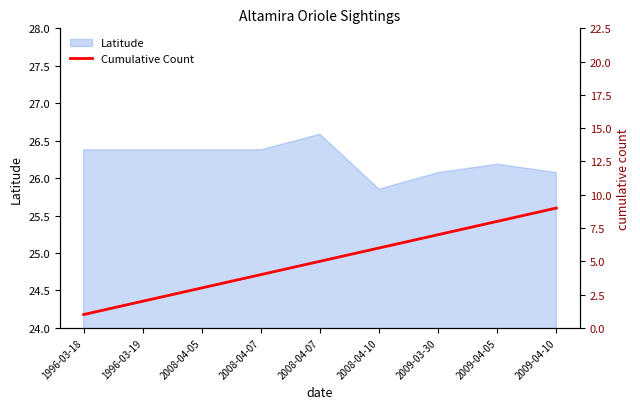

Reading left to right, what are all the values shown in this chart?

1	2	3	4	5	6	7	8	9